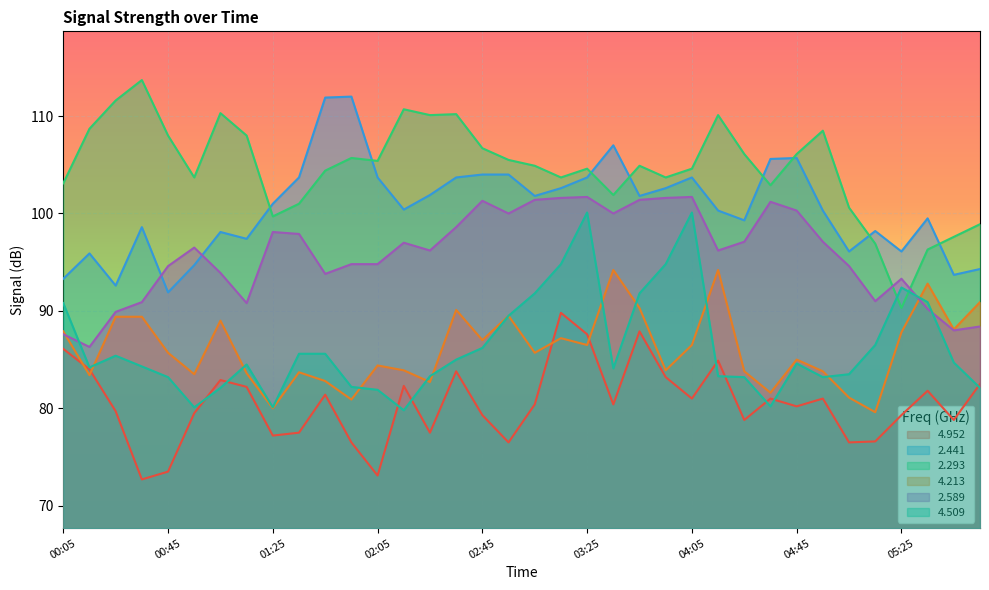

What is the spread (max minus min) of values at 02:05?

32.3